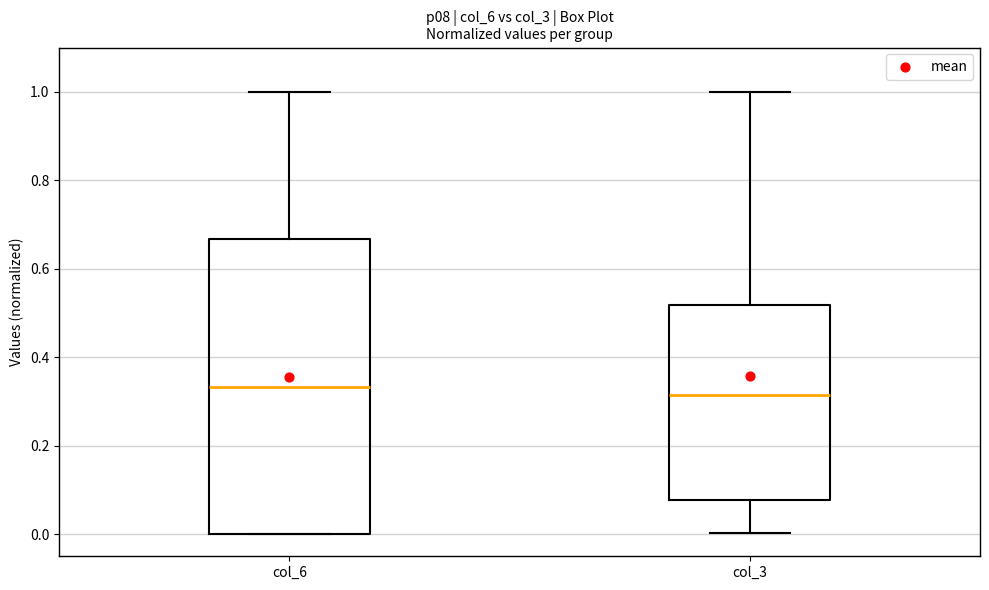

Reading left to right, transcribe this box plot: for each box, give where its median line is, the range the box spans, and where its two whiskers end, as read against the y-axis. The values are not printed on the chart, so give them approximately, as read against the axis.

col_6: median 0.34, box 0.00 to 0.66, whiskers 0.00 to 1.00
col_3: median 0.32, box 0.08 to 0.52, whiskers 0.00 to 1.00